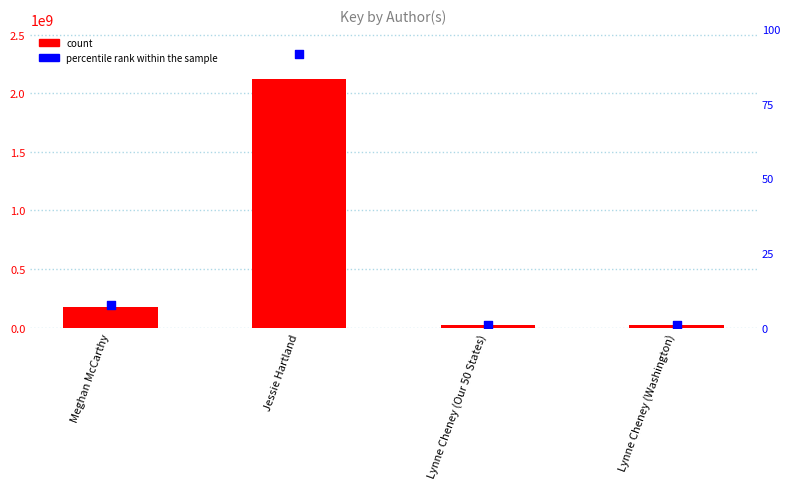

At how many categories does at least one series exceed 2163378208?

1